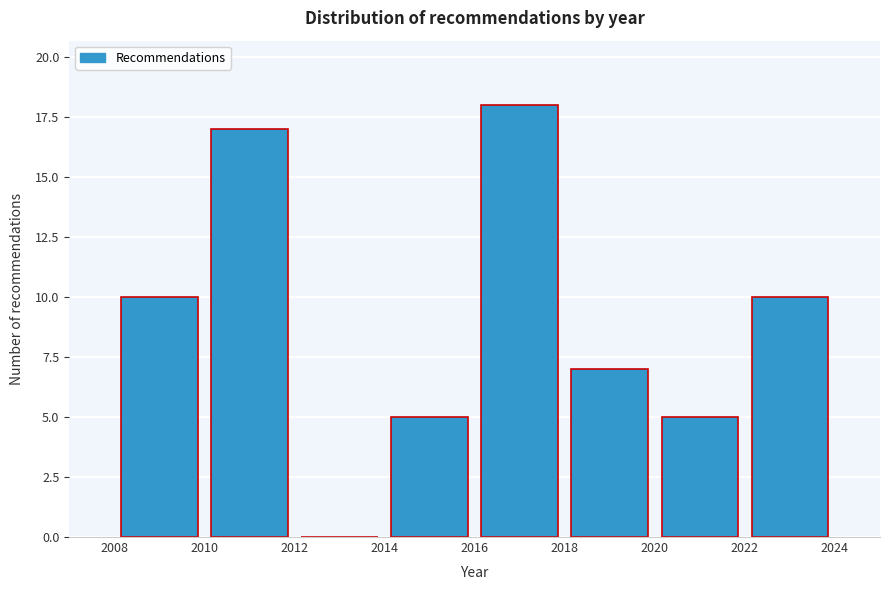

Reading left to right, list every bar in this chart as the range it spans on the x-axis followed by its height. The values are not printed on the chart, so give them approximately, as read against the axis.

2008 to 2010: 10
2010 to 2012: 17
2012 to 2014: 0
2014 to 2016: 5
2016 to 2018: 18
2018 to 2020: 7
2020 to 2022: 5
2022 to 2024: 10